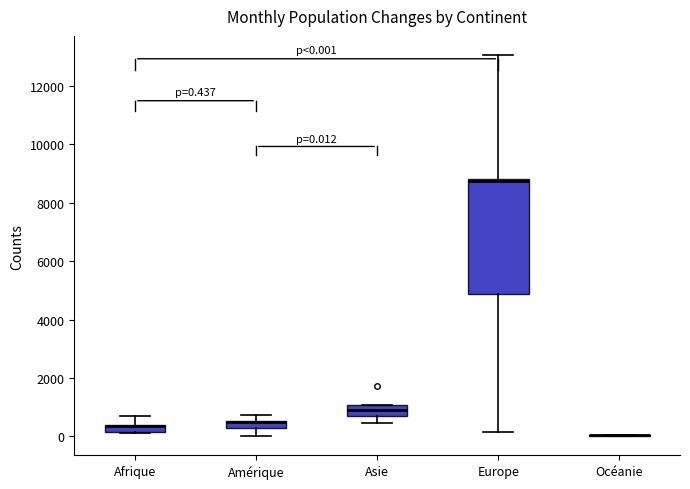

Which box is the tallest, from its lower edge to its upper edge?

Europe